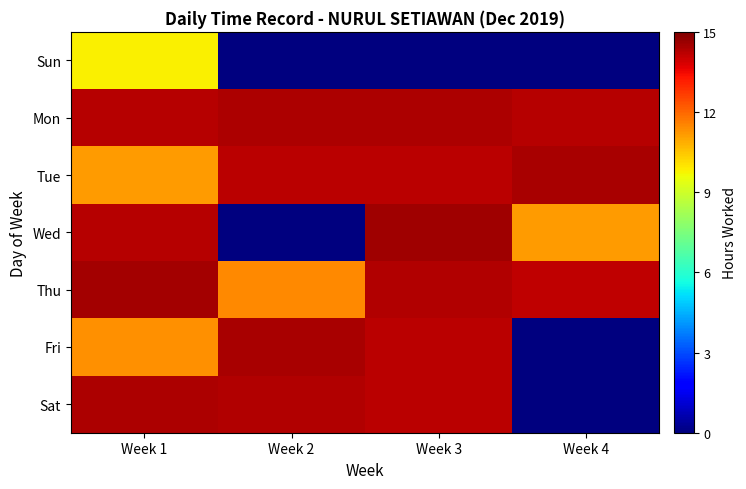

Which series has the largest range (max minus min)?

Wed